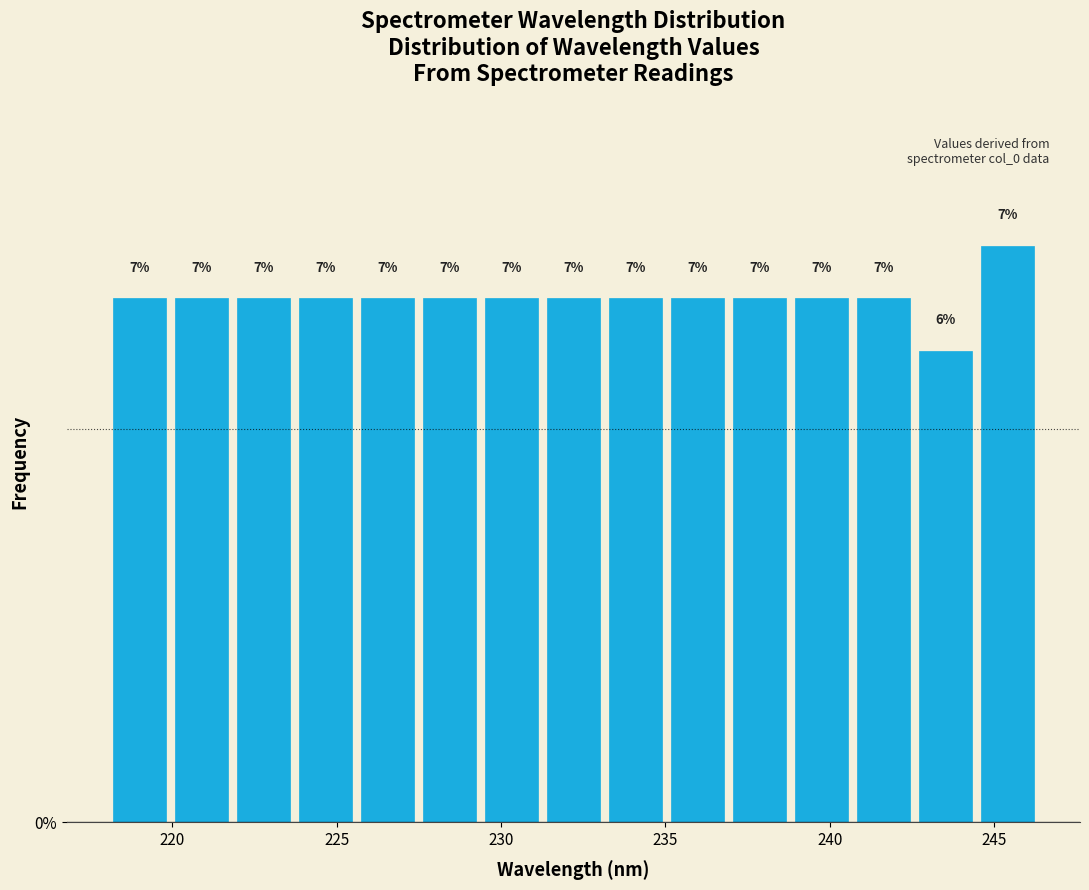

Around what value on the x-axis is the tallest bar? Give the approximate position of its centre, as read against the axis.

245.5